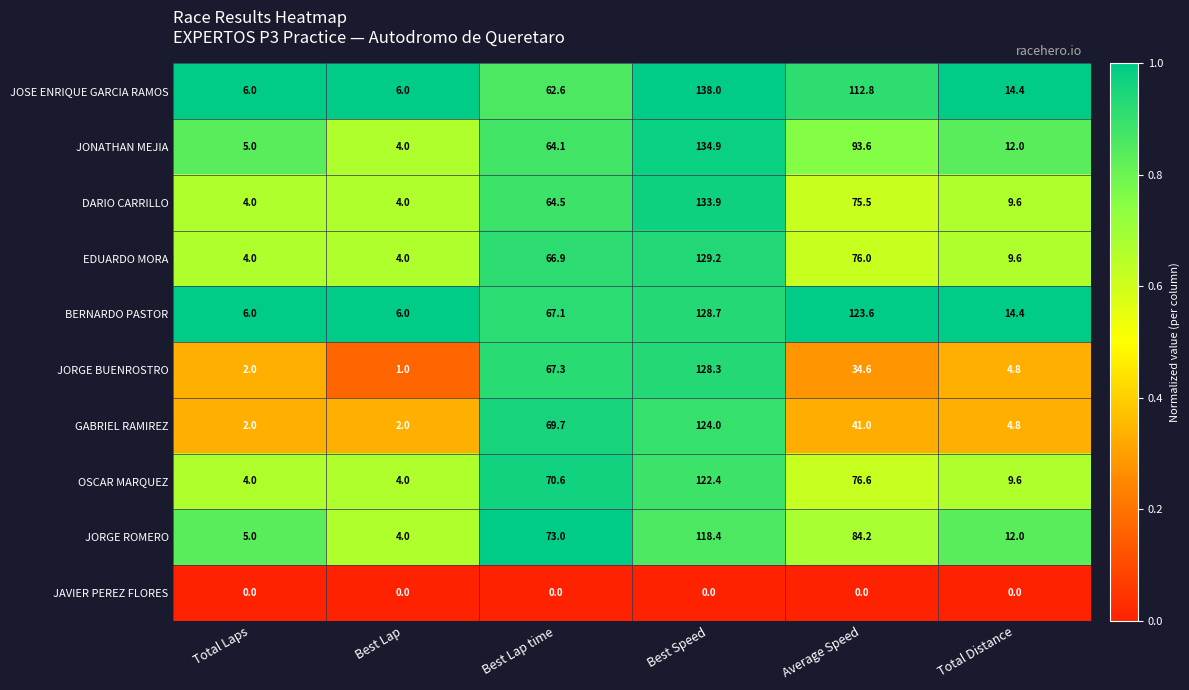

How many categories are shown in the chart?

6